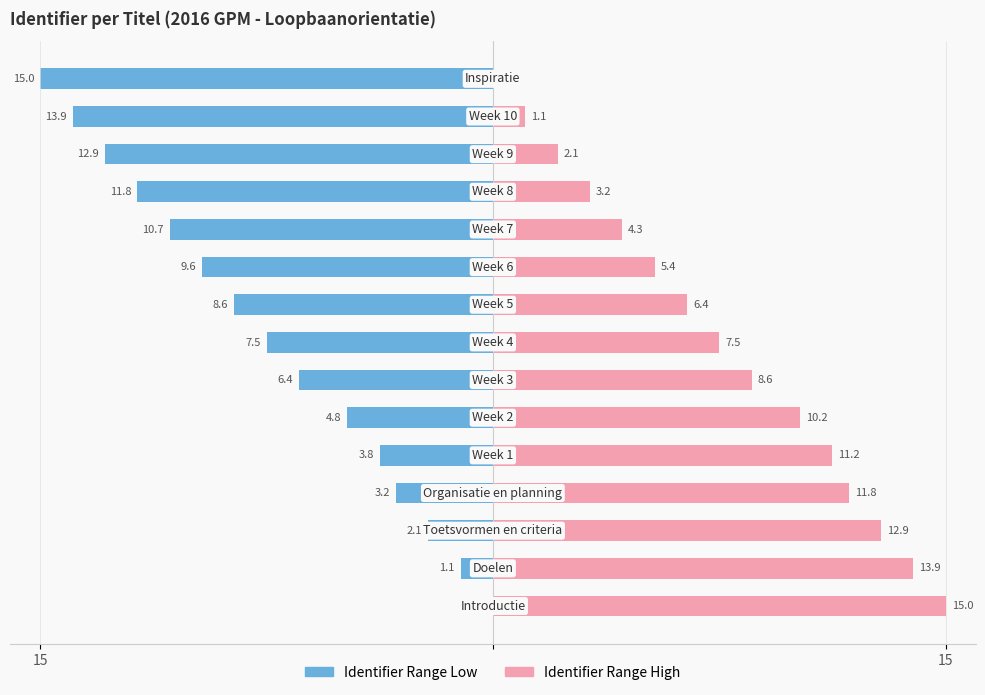

At 12, list the series in order from largest to smallest.

Identifier Range High, Identifier Range Low